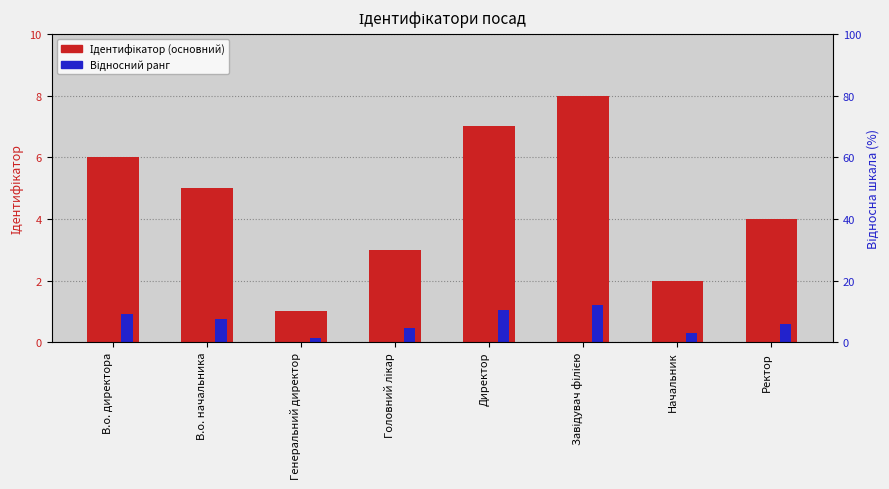

What position from the left is Директор?

5